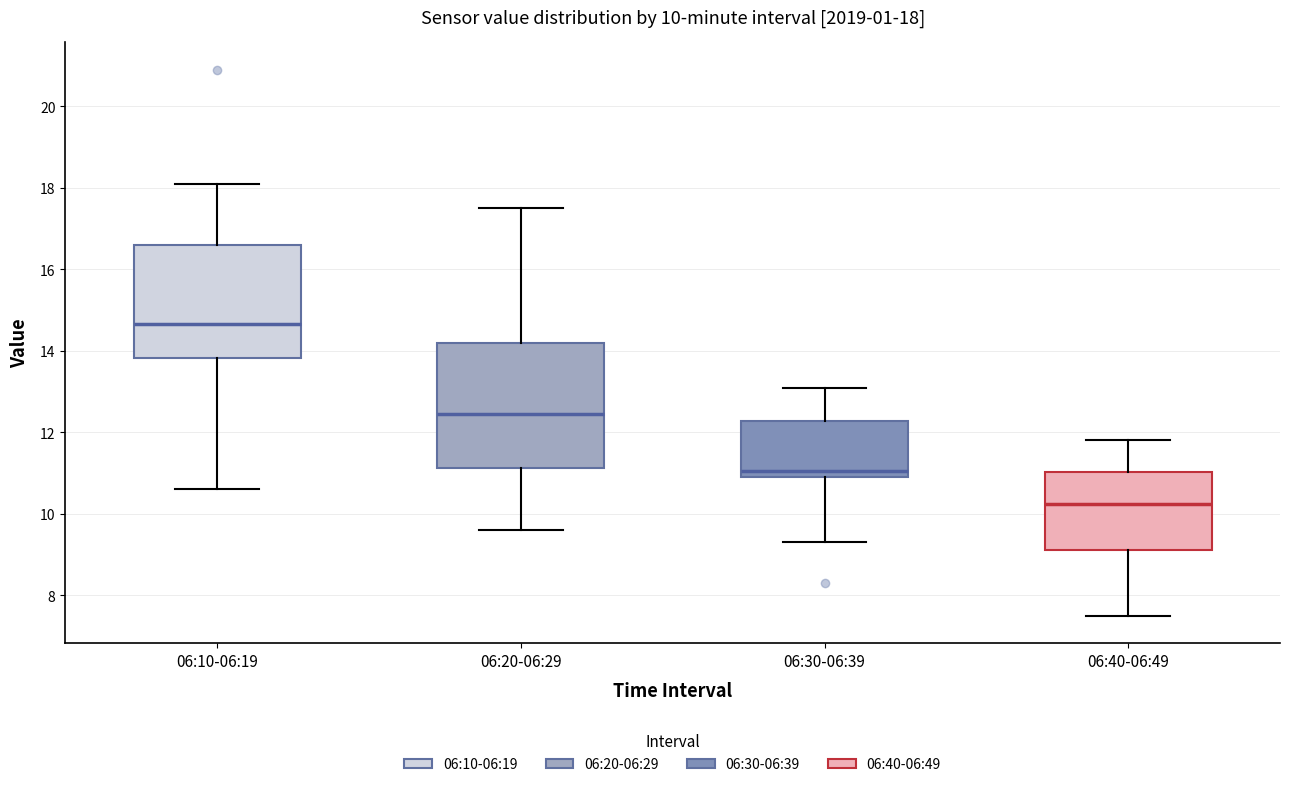

Which box has the highest median line?

06:10-06:19